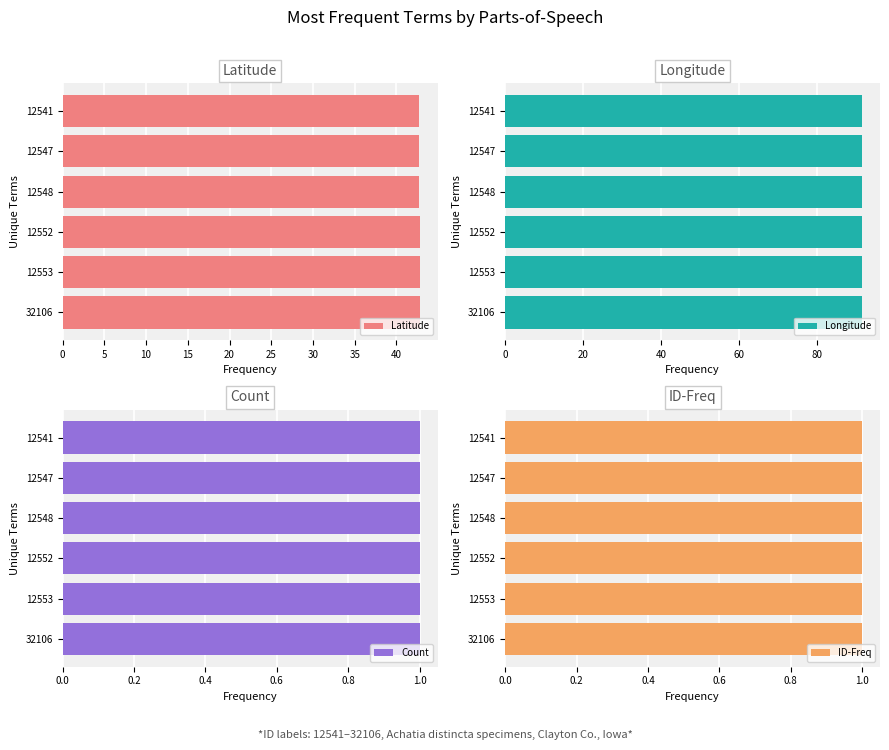

How many groups of bars are there?

6